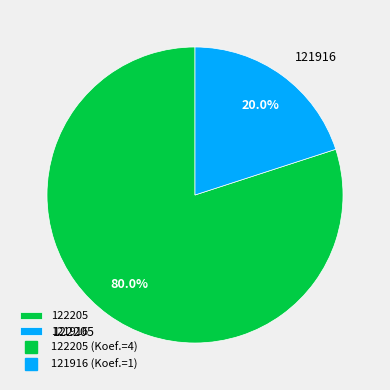

To the nearest percent, what percentage of the pie is 121916?

20%